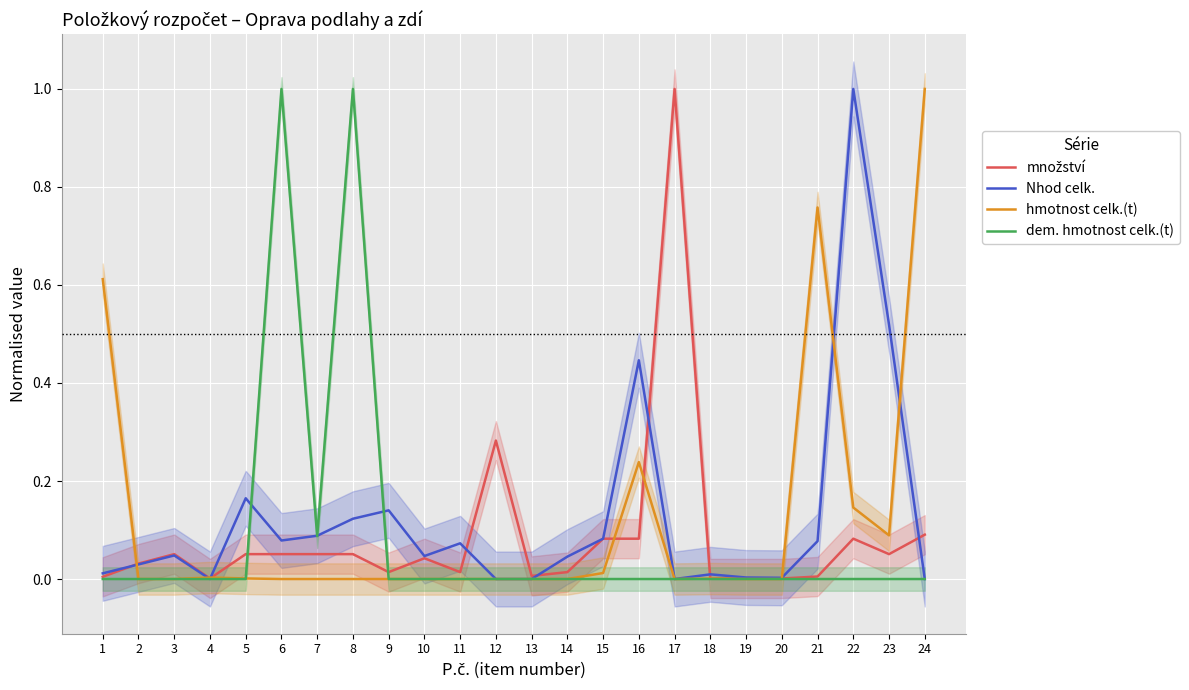

Between 8 and 24, which series saw the biggest shift?

hmotnost celk.(t)